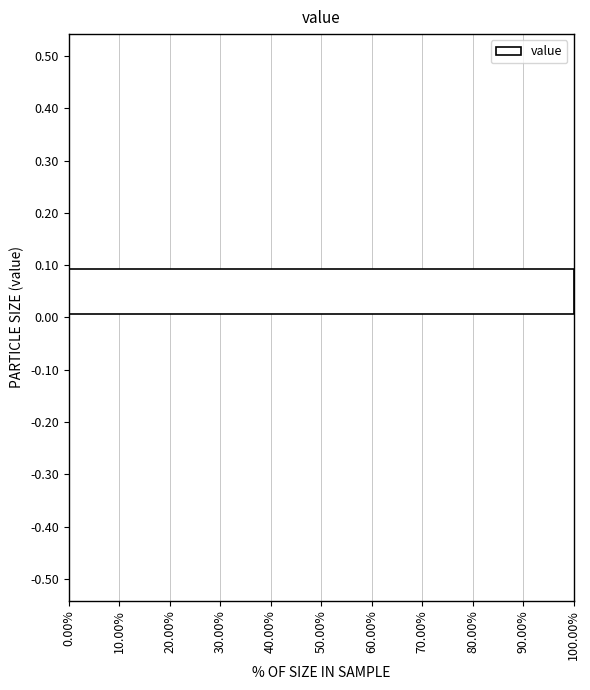

Reading bottom to top, transcribe this chart: for each bar, give the range it covers on the y-axis and its length. The values are not printed on the chart, so give them approximately, as read against the axis.

-0.50 to -0.40: 0
-0.40 to -0.30: 0
-0.30 to -0.20: 0
-0.20 to -0.10: 0
-0.10 to 0.00: 0
0.00 to 0.10: 100
0.10 to 0.20: 0
0.20 to 0.30: 0
0.30 to 0.40: 0
0.40 to 0.50: 0